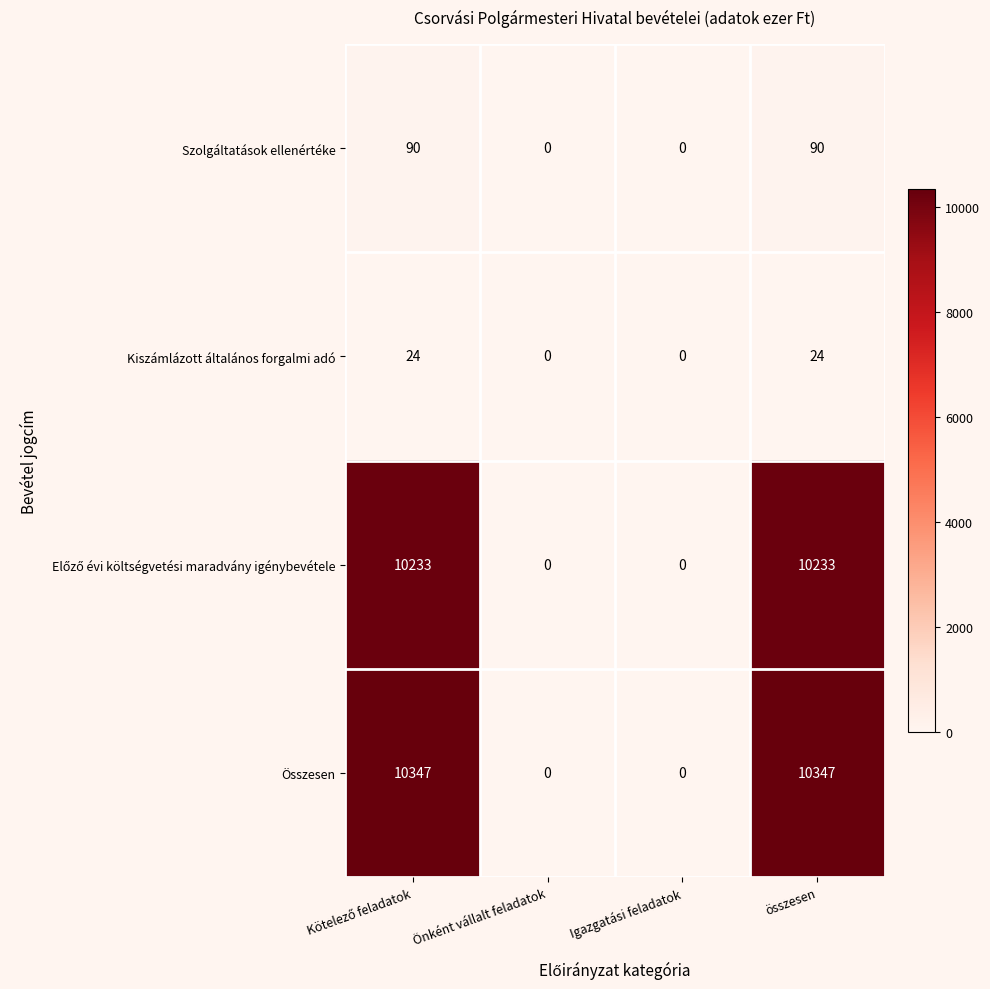

Between Igazgatási feladatok and összesen, which series saw the biggest shift?

Összesen